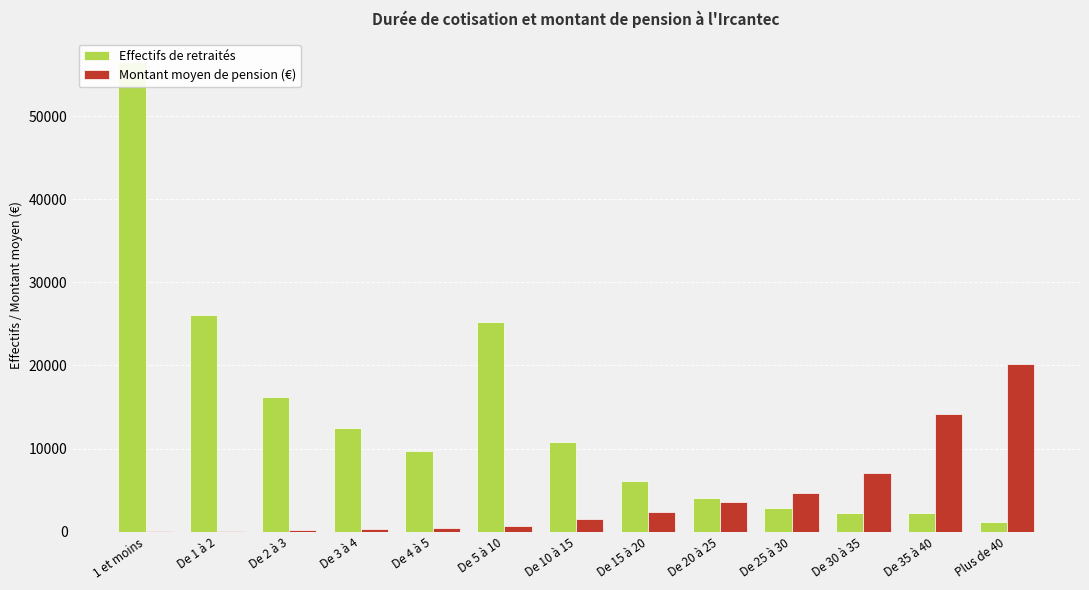

Reading left to right, what are all the values shown in this chart?

Effectifs de retraités: 56515.0	26058.0	16201.0	12452.0	9658.0	25219.0	10842.0	6045.0	4058.0	2832.0	2219.0	2274.0	1131.0
Montant moyen de pension (€): 25.3	109.5	194.1	297.6	409.2	695.1	1496.7	2394.9	3514.7	4688.2	7031.1	14212.1	20142.4